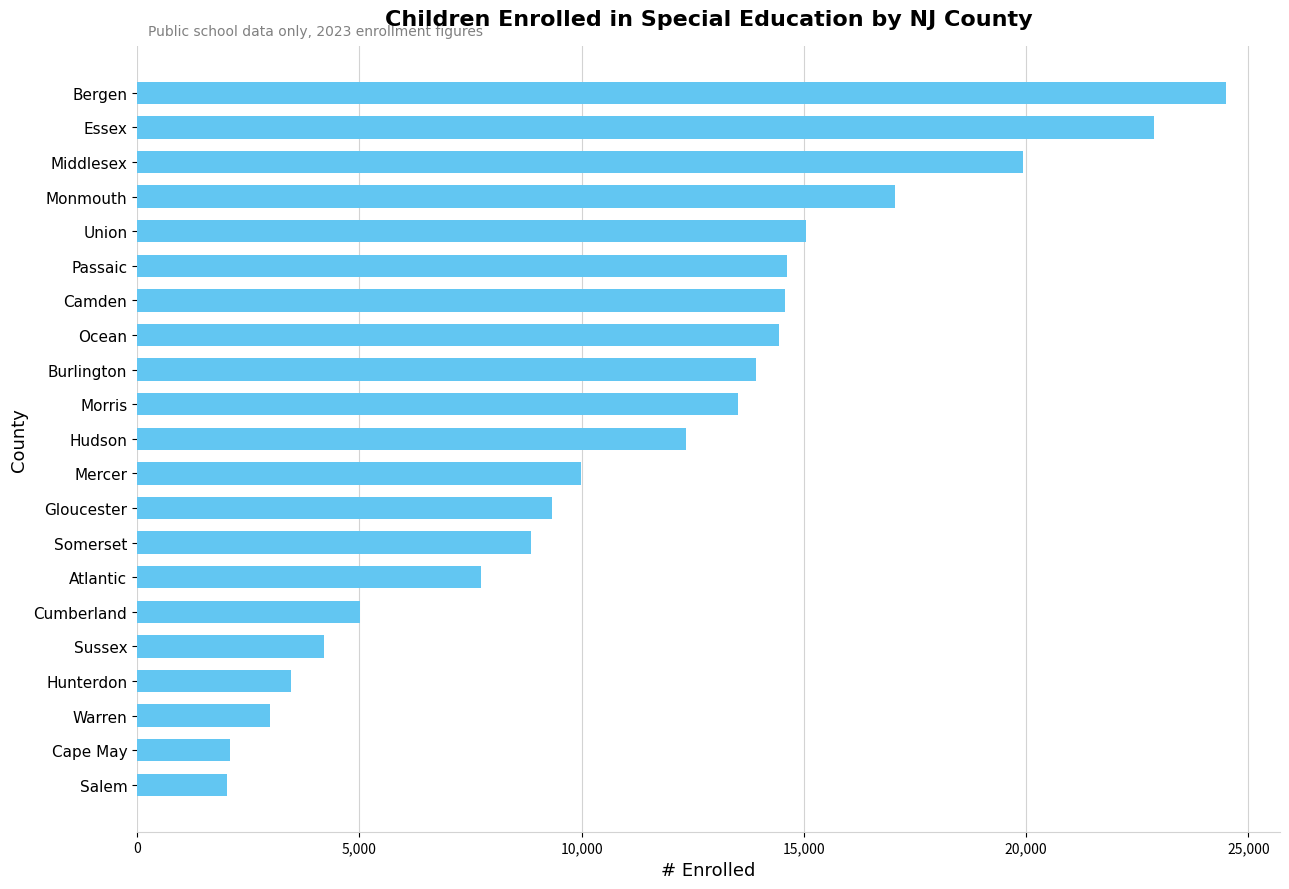

The chart shows a value of 4204 at Sussex. True or false?

True